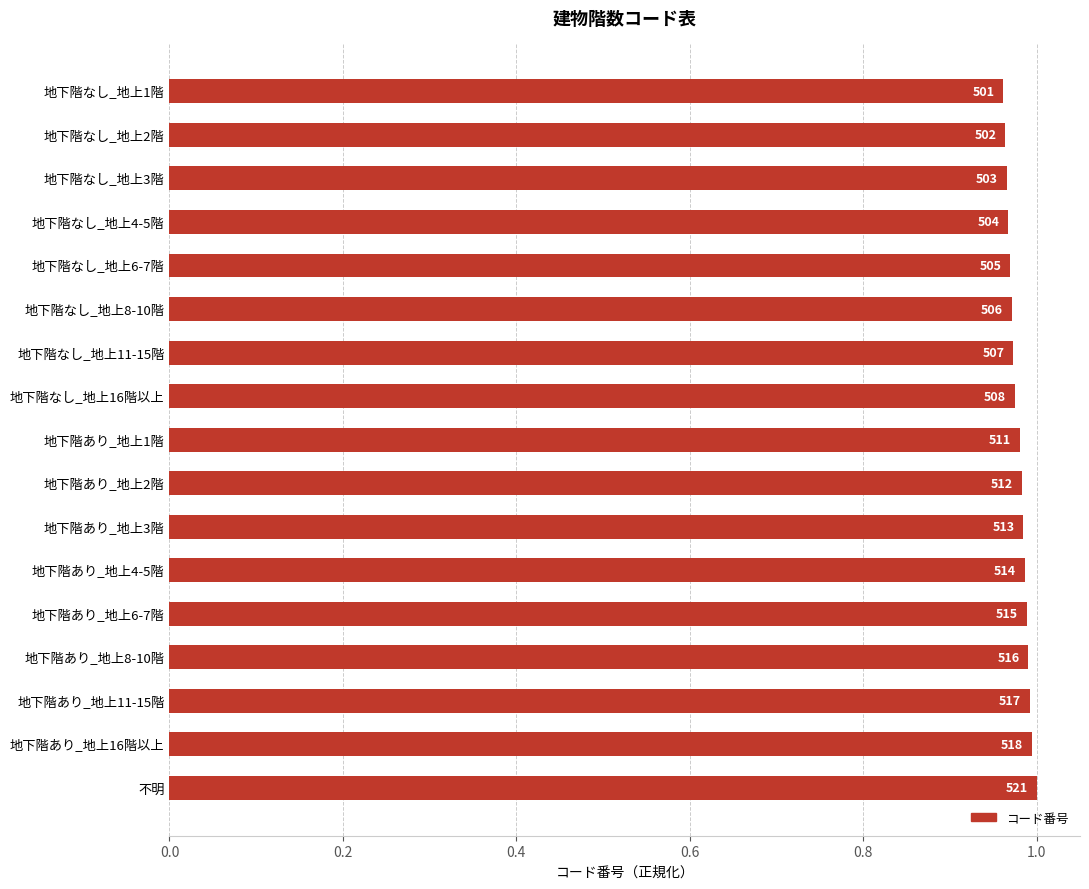

Does the chart contain any negative values?

No